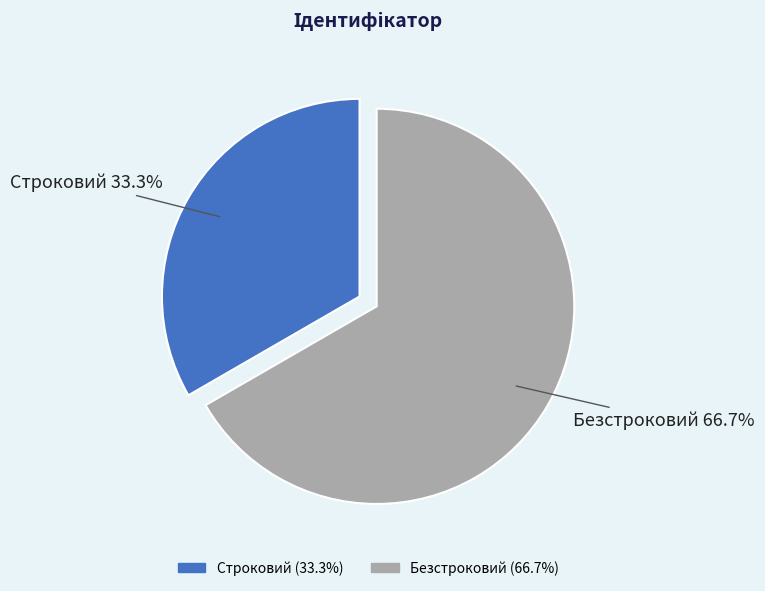

Rank the categories by value from highest to lowest.

Безстроковий, Строковий